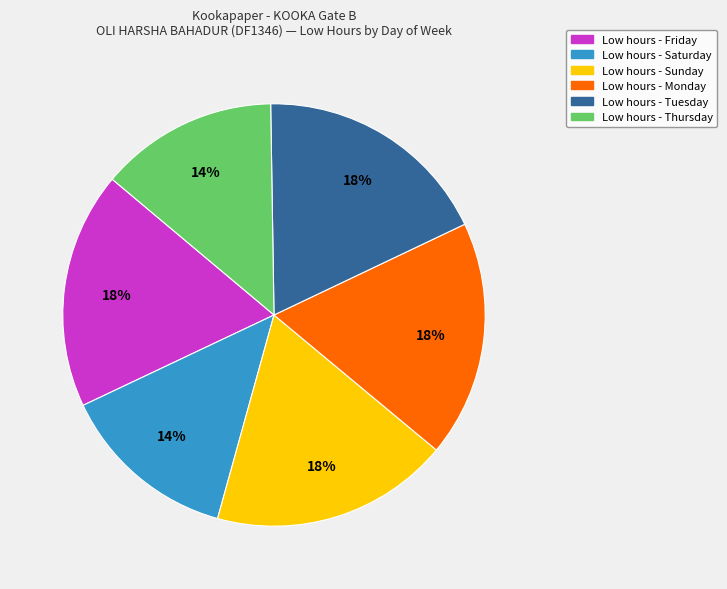

To the nearest percent, what is the average slice percentage?

17%